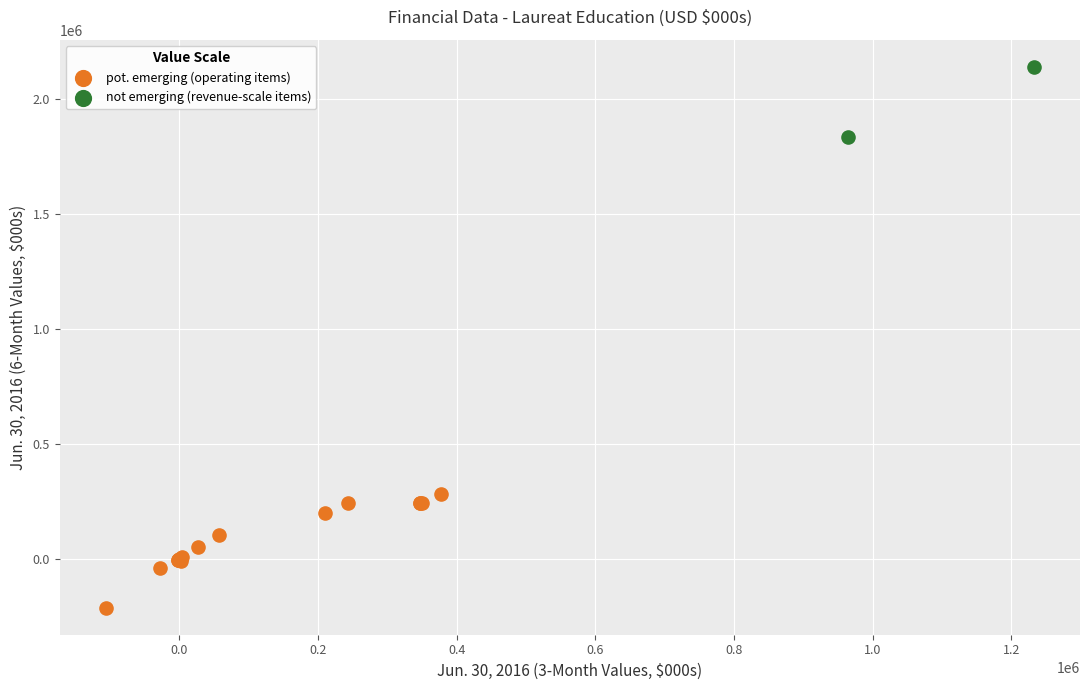

What are all the series names shown in the legend?

pot. emerging (operating items), not emerging (revenue-scale items)